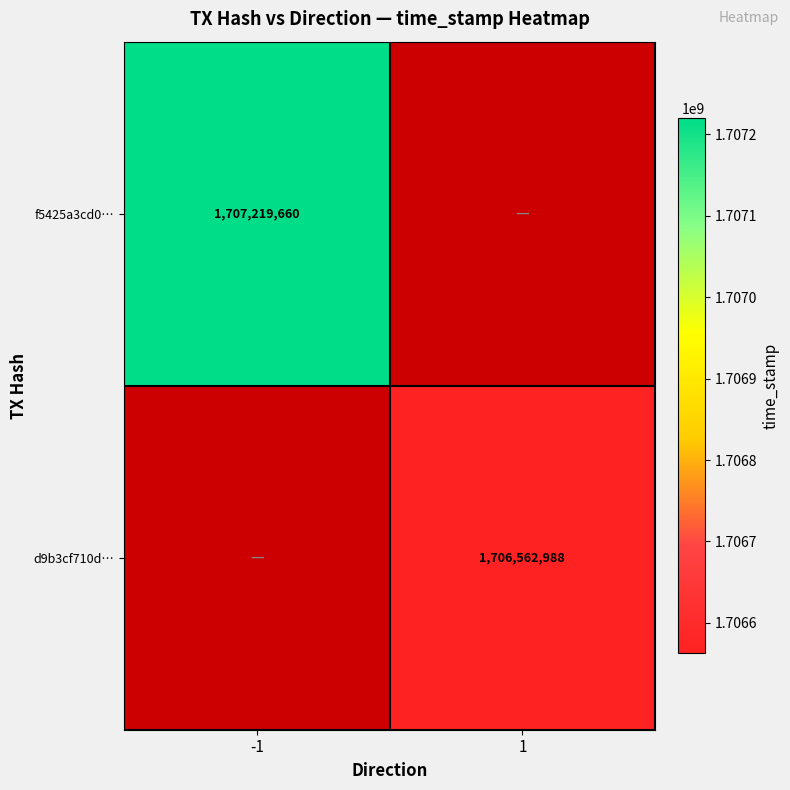

Is it true that f5425a3cd0… equals 1049425888 at -1?

False